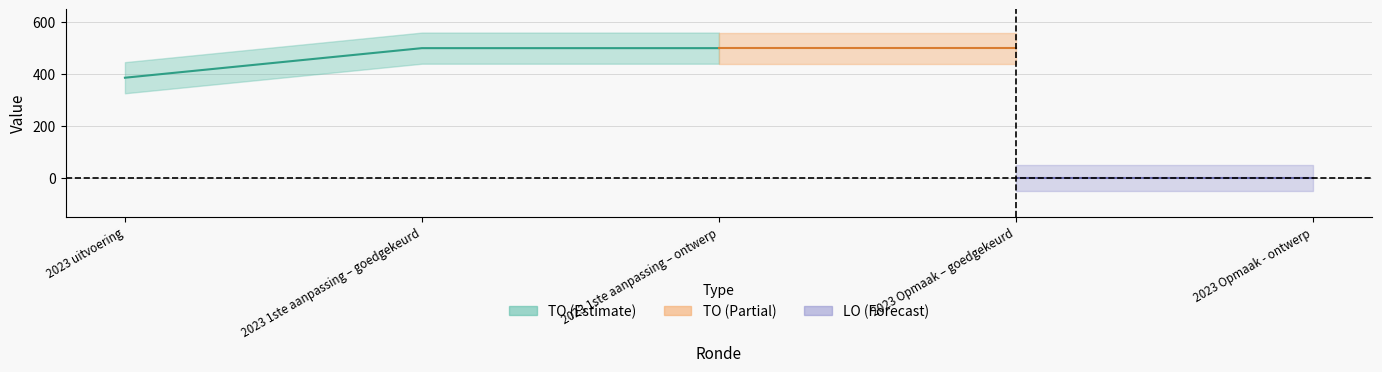

True or false: TO and LO intersect in this chart.

False